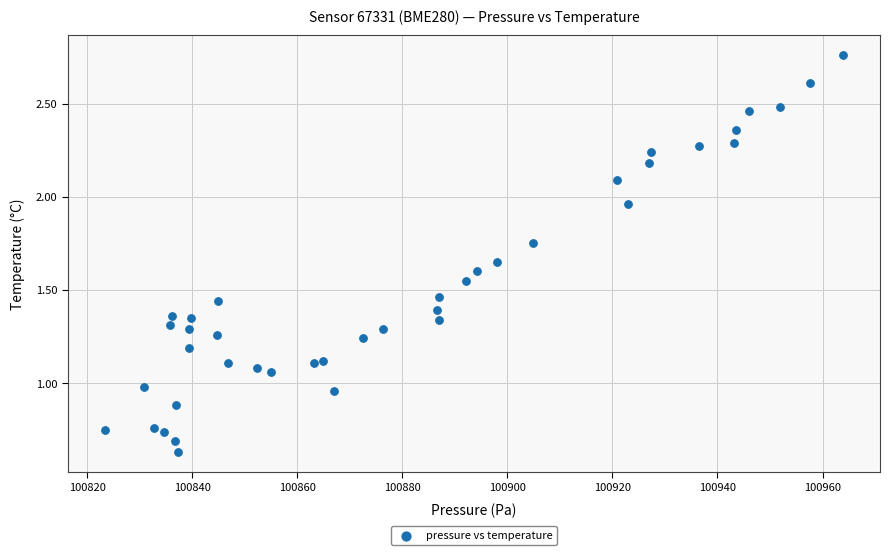

What is the range of Y values (max minus min)?

2.1